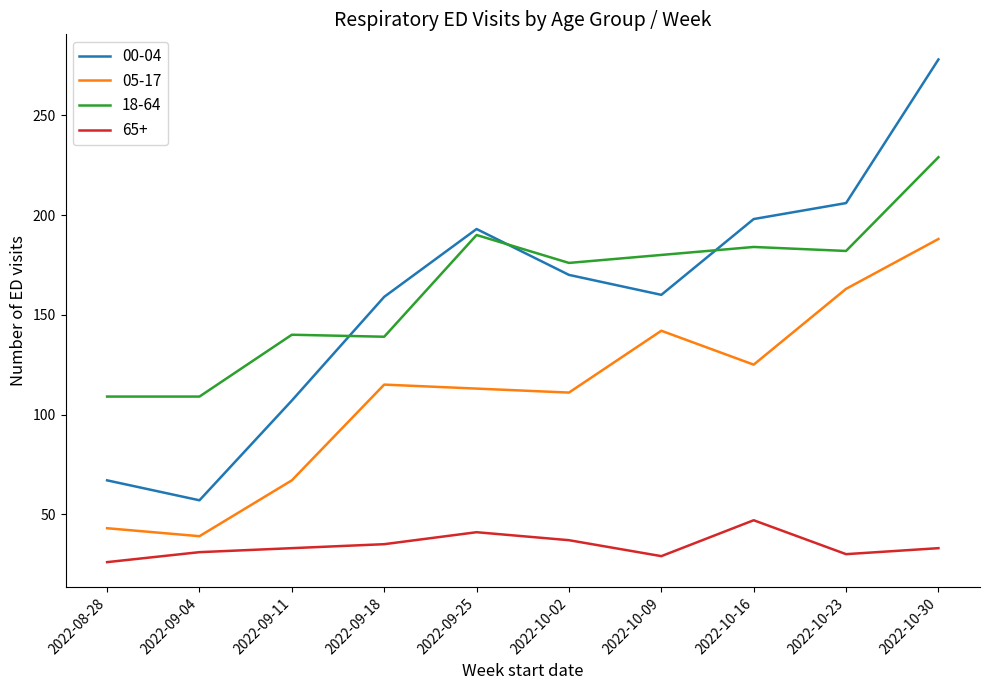

True or false: 65+ has more than 1 interior local peaks.

True